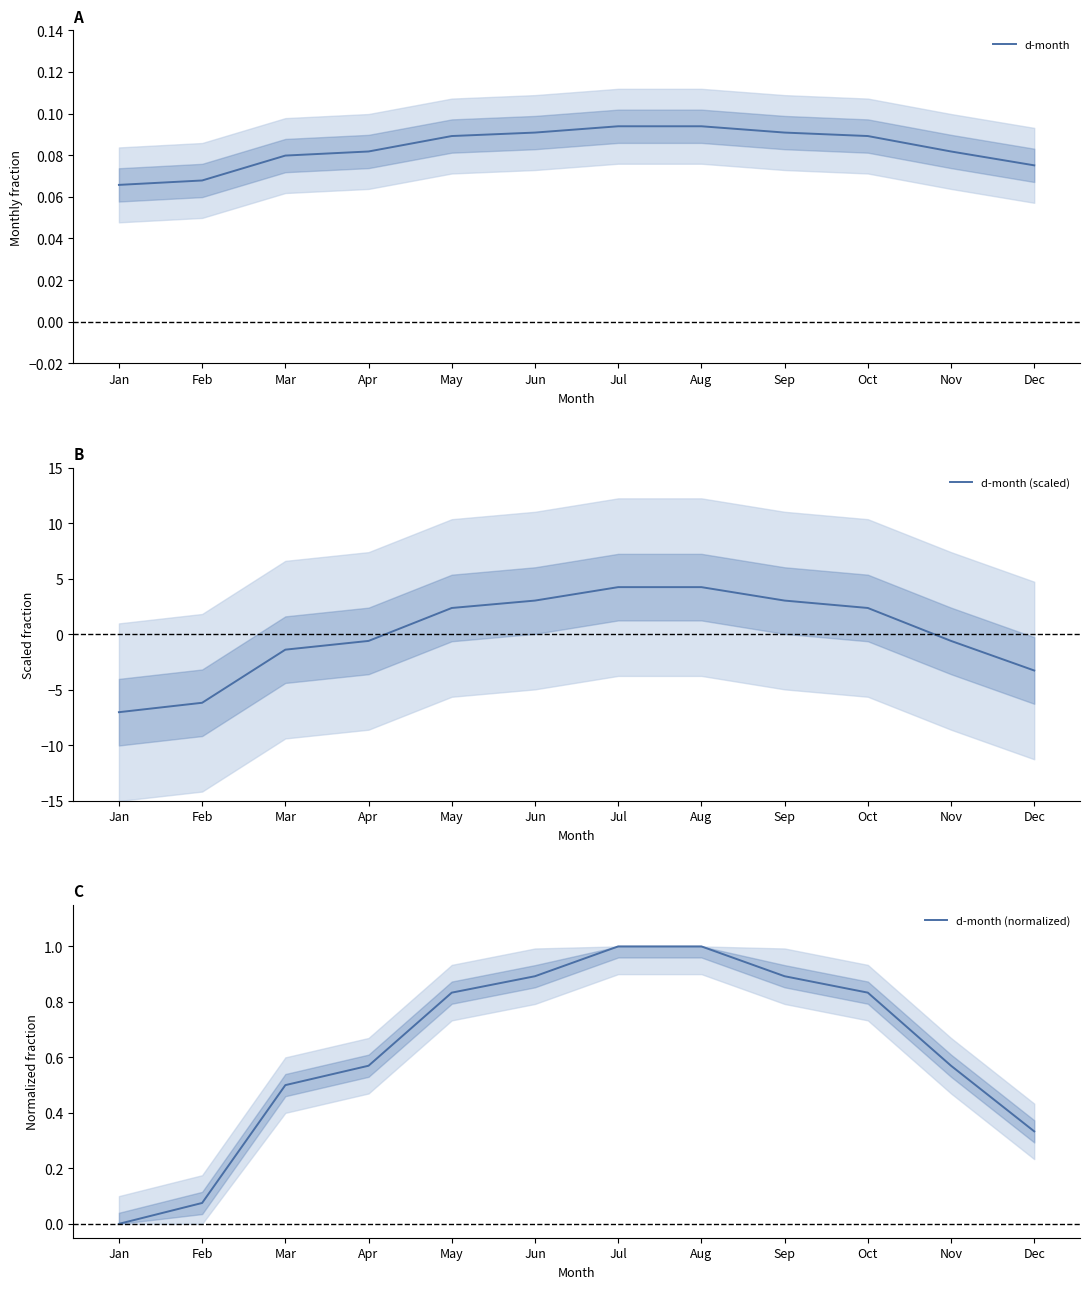

Between Oct and Dec, which series saw the biggest shift?

d-month (scaled)